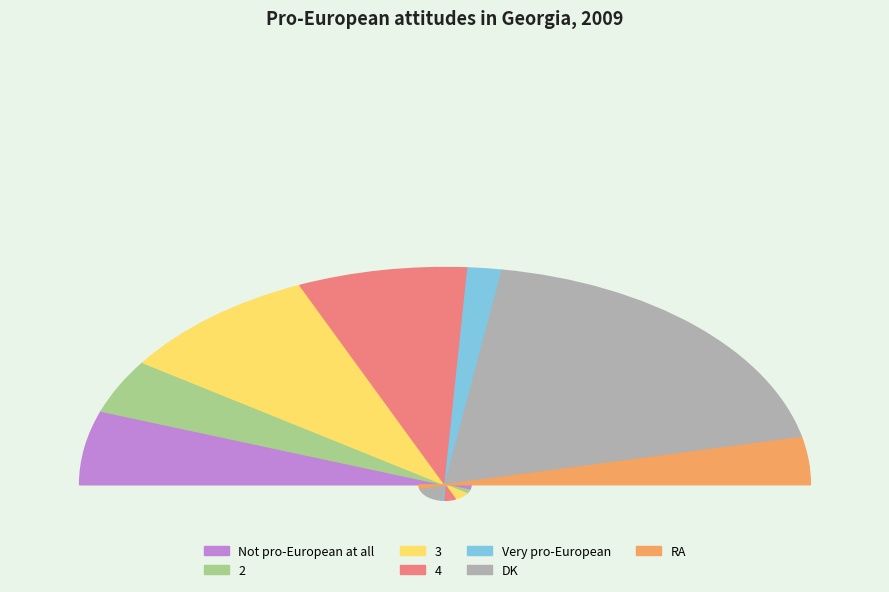

Is DK the majority of the pie?

No